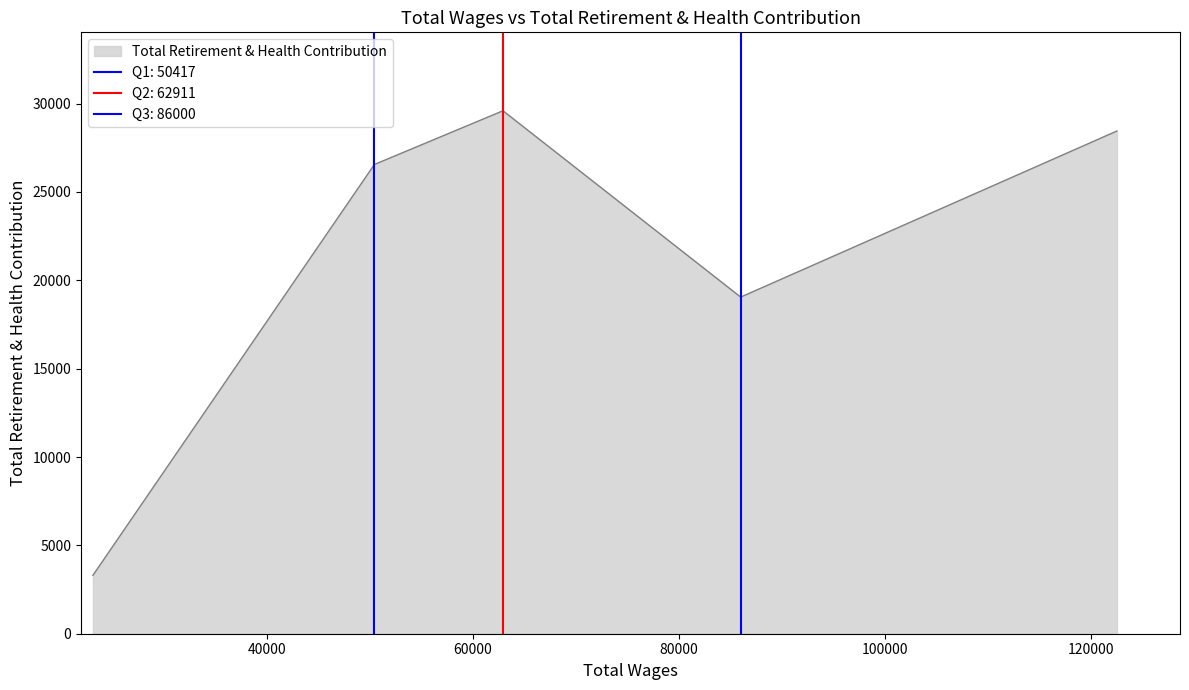

Count the number of values greater than 26557.

2